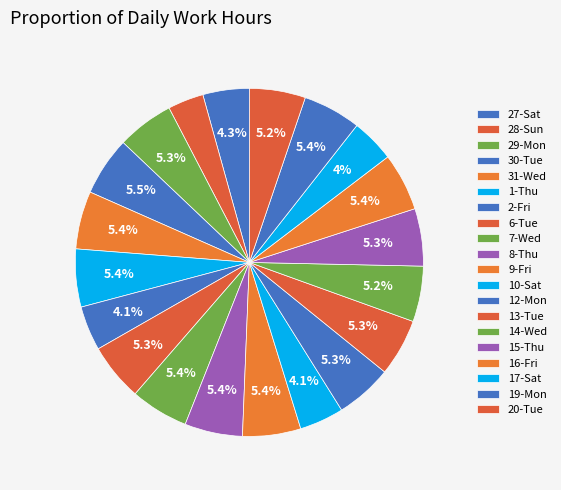

To the nearest percent, what is the difference between the largest and smallest slice percentages?

2%